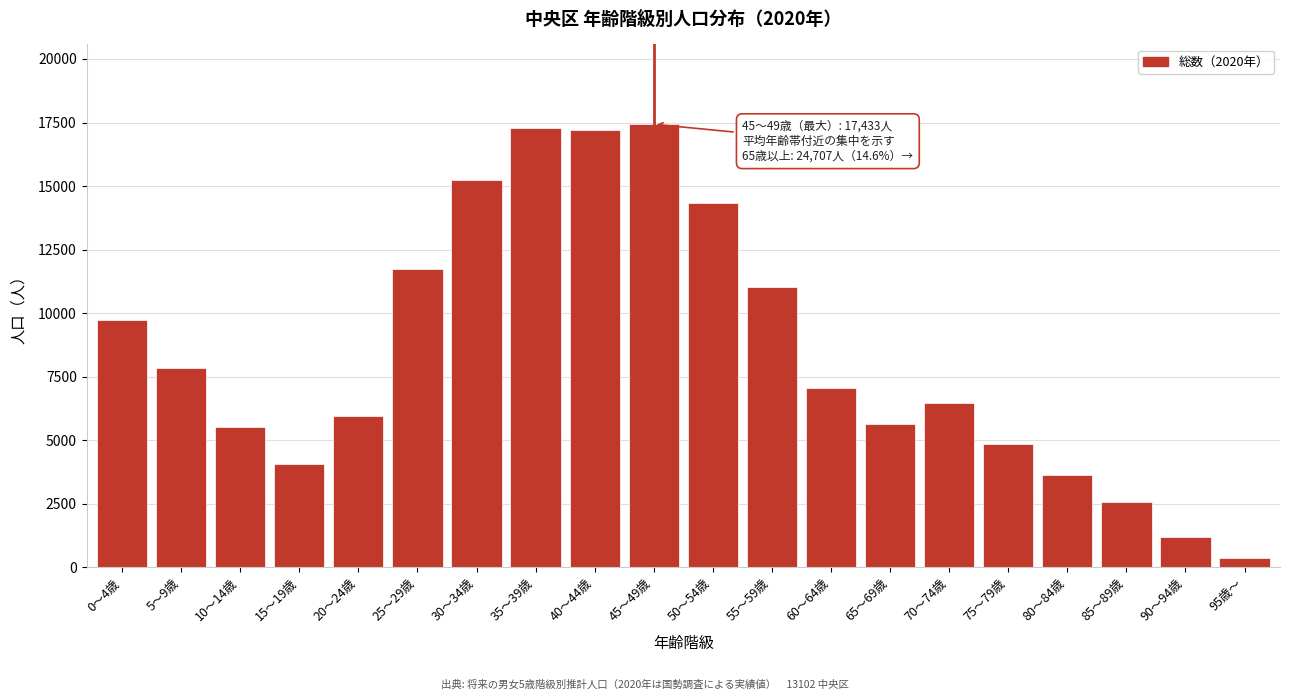

Reading left to right, what are all the values shown in this chart?

9718	7863	5507	4078	5967	11755	15225	17290	17206	17433	14334	11018	7078	5640	6465	4856	3633	2557	1186	370